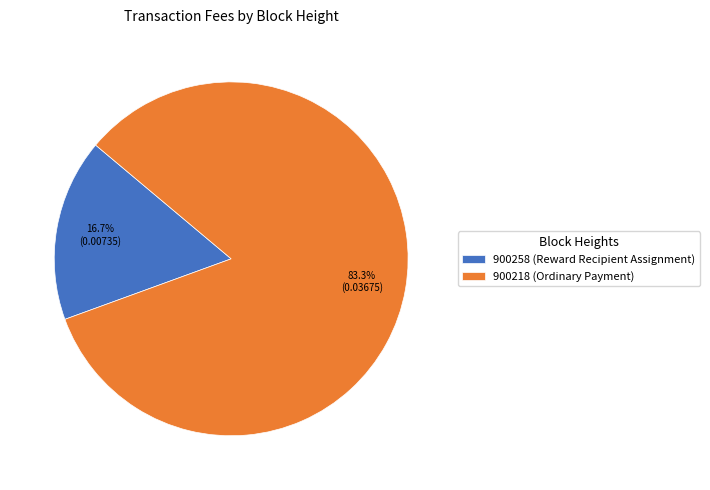

Rank the categories by value from highest to lowest.

900218, 900258